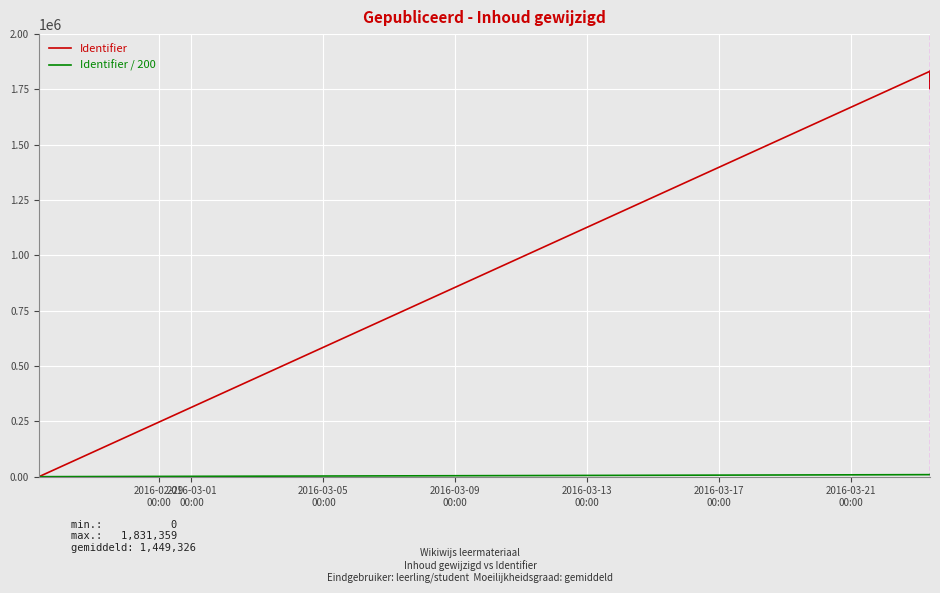

Which label corresponds to the smallest value in the chart?

2016-02-29
00:00